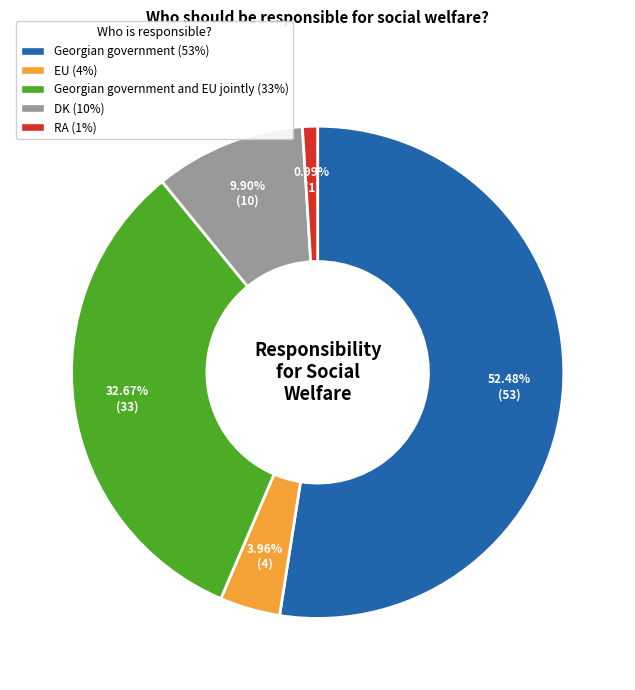

Does any single category account for the majority?

Yes